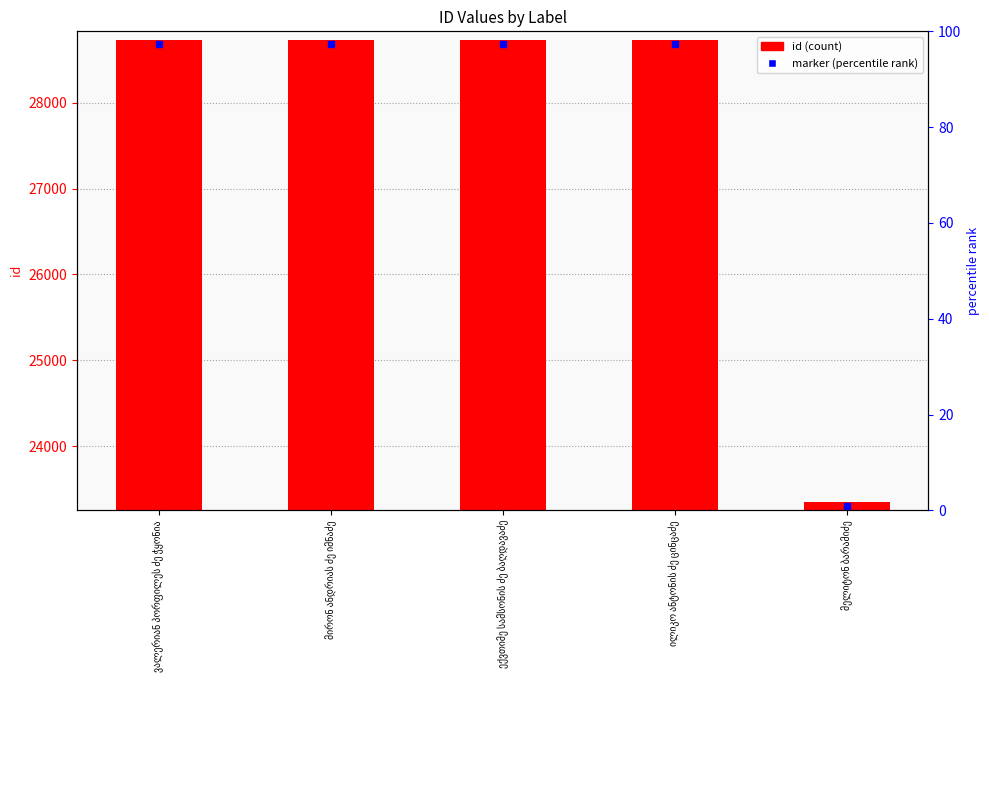

Is it true that the value at ვალერიან პორფილეს ძე ჭყონია is 8508?

False